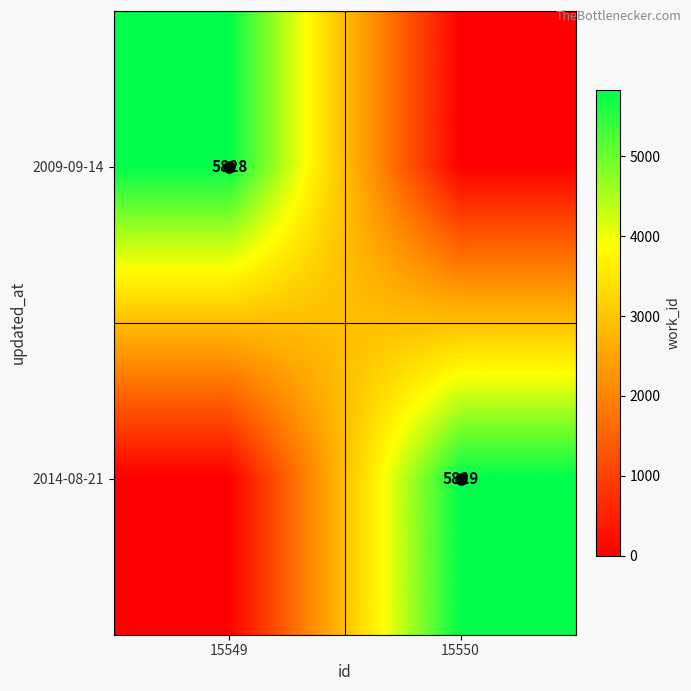

What is the maximum value shown in the chart?

5829